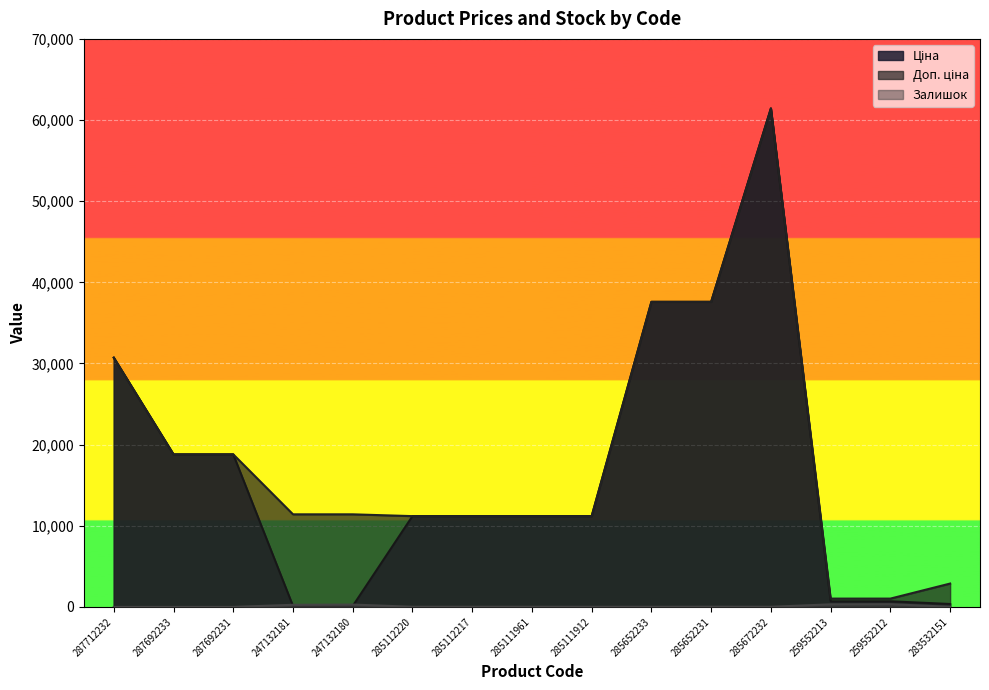

Reading left to right, what are all the values shown in this chart?

Ціна: 30717.1	18796.8	18796.8	114.1	114.1	11188.2	11188.2	11188.2	11188.2	37593.6	37593.6	61434.3	693.7	693.7	359.9
Доп. ціна: 30717.1	18796.8	18796.8	11410.0	11410.0	11188.2	11188.2	11188.2	11188.2	37593.6	37593.6	61434.3	1024.6	1024.6	2878.8
Залишок: 0.0	0.0	0.0	260.0	290.0	17.0	17.0	17.0	15.0	13.0	23.0	16.0	318.0	335.0	15.0